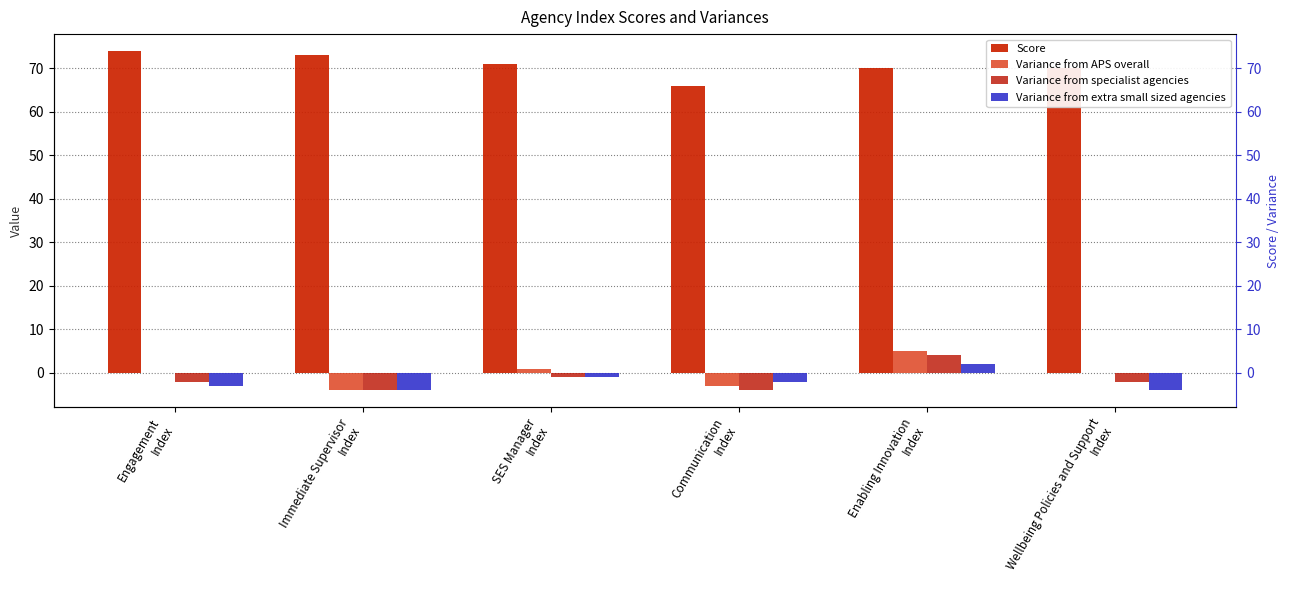

Is it true that Variance from APS overall equals -7 at Immediate Supervisor
Index?

False